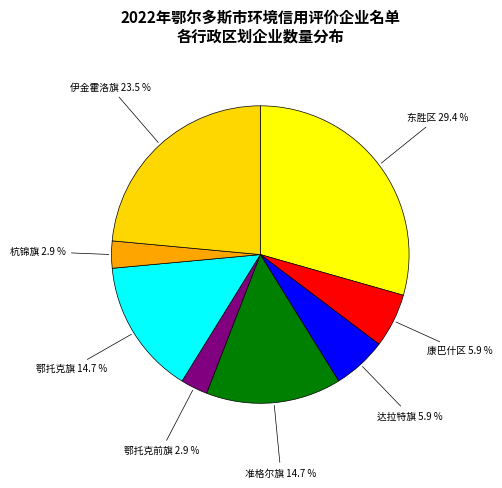

Does any single category account for the majority?

No